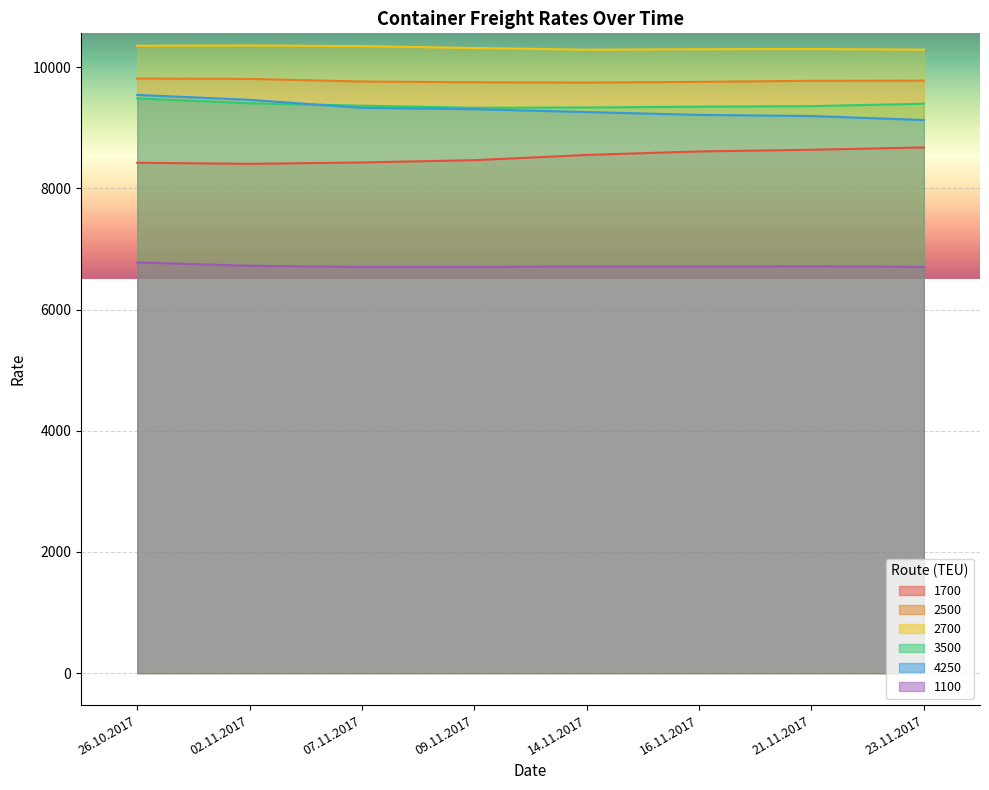

True or false: 1100 and 2500 intersect in this chart.

False